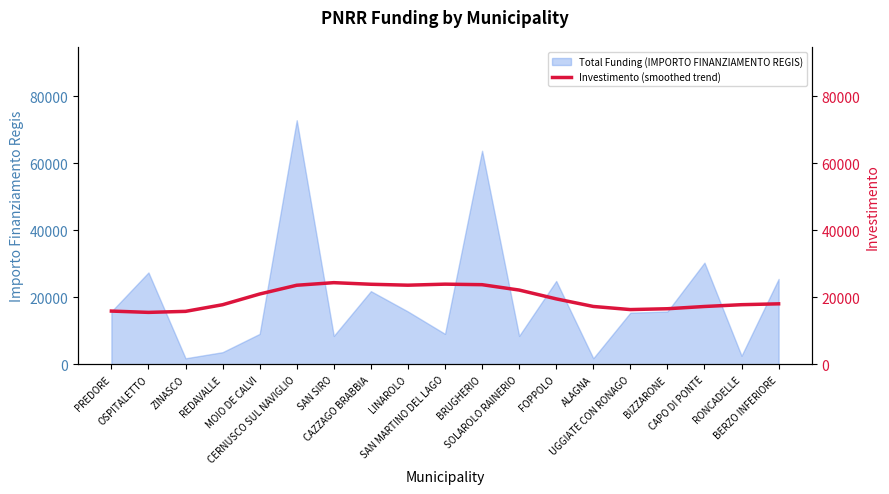

What is the highest value of the Total Funding (IMPORTO FINANZIAMENTO REGIS) series?

72840